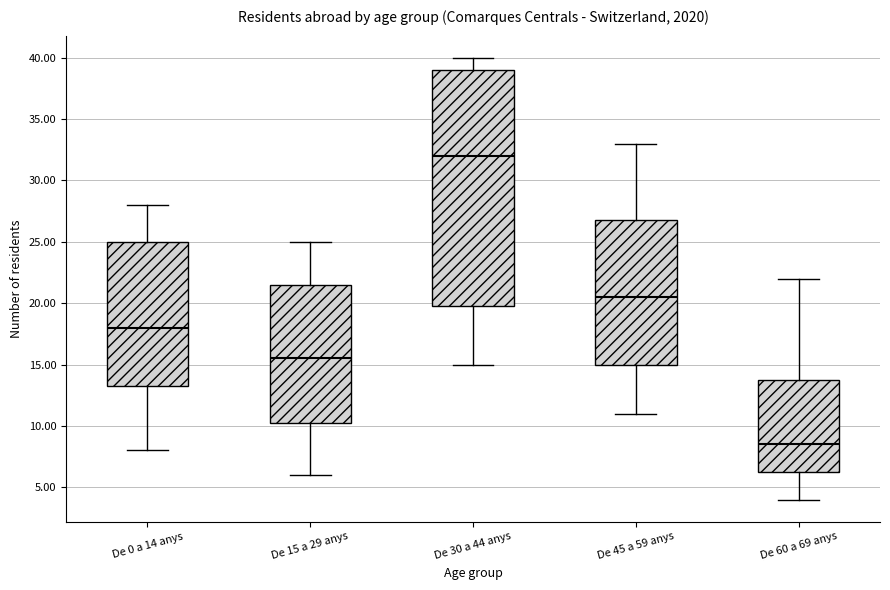

Which box is the tallest, from its lower edge to its upper edge?

De 30 a 44 anys